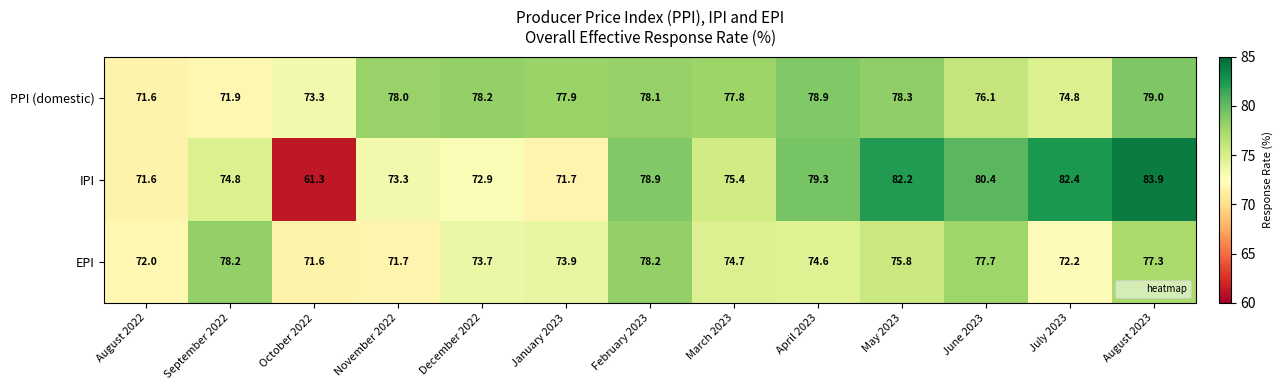

The PPI (domestic) series shows 78.1 at February 2023. True or false?

True